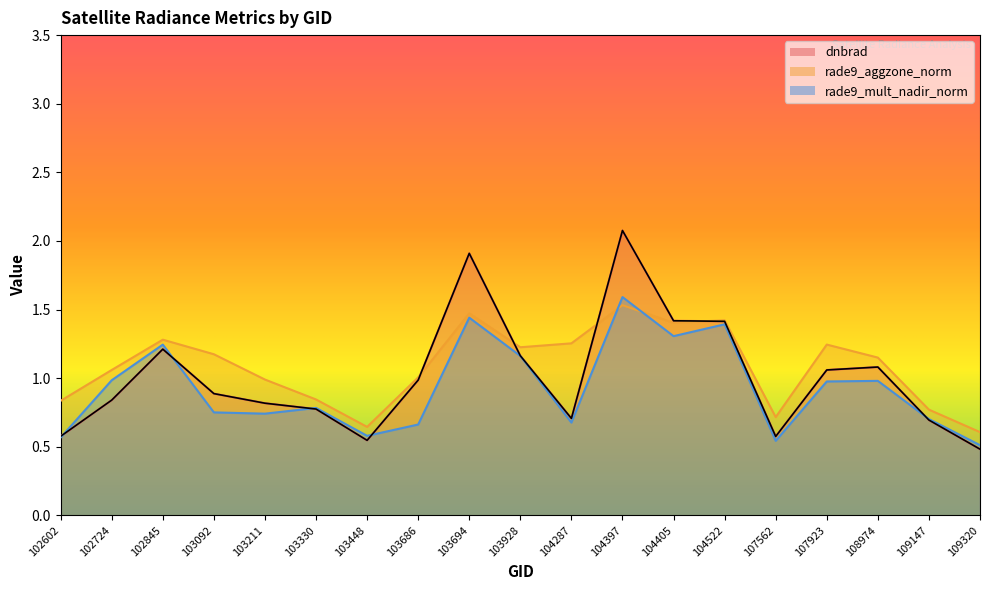

List the series in order of their peak value, lowest first.

rade9_aggzone_norm, rade9_mult_nadir_norm, dnbrad